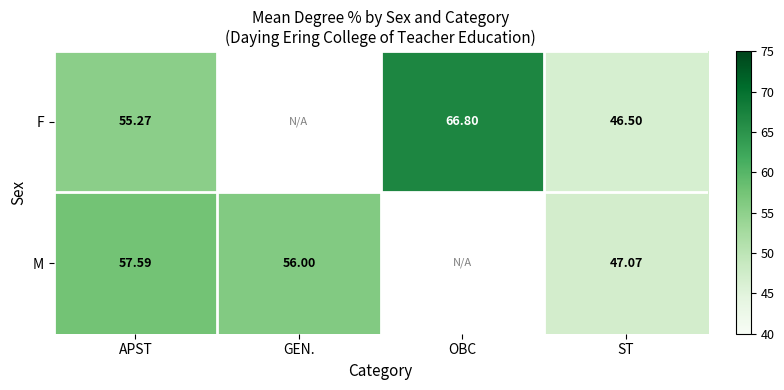

At which label is F closest to 56?

APST